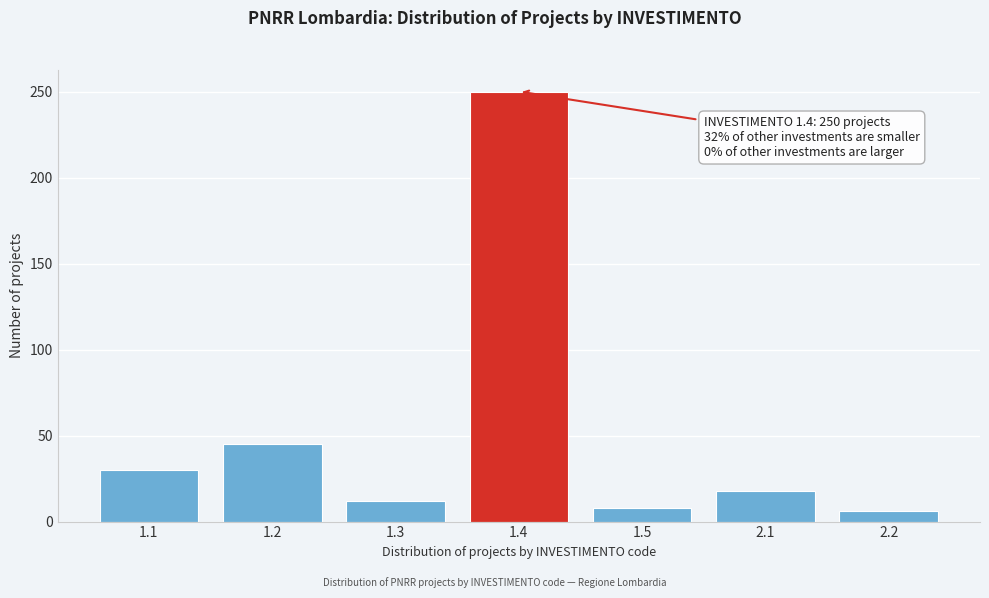

Reading right to left, extract all data points from this chart.

6	18	8	250	12	45	30